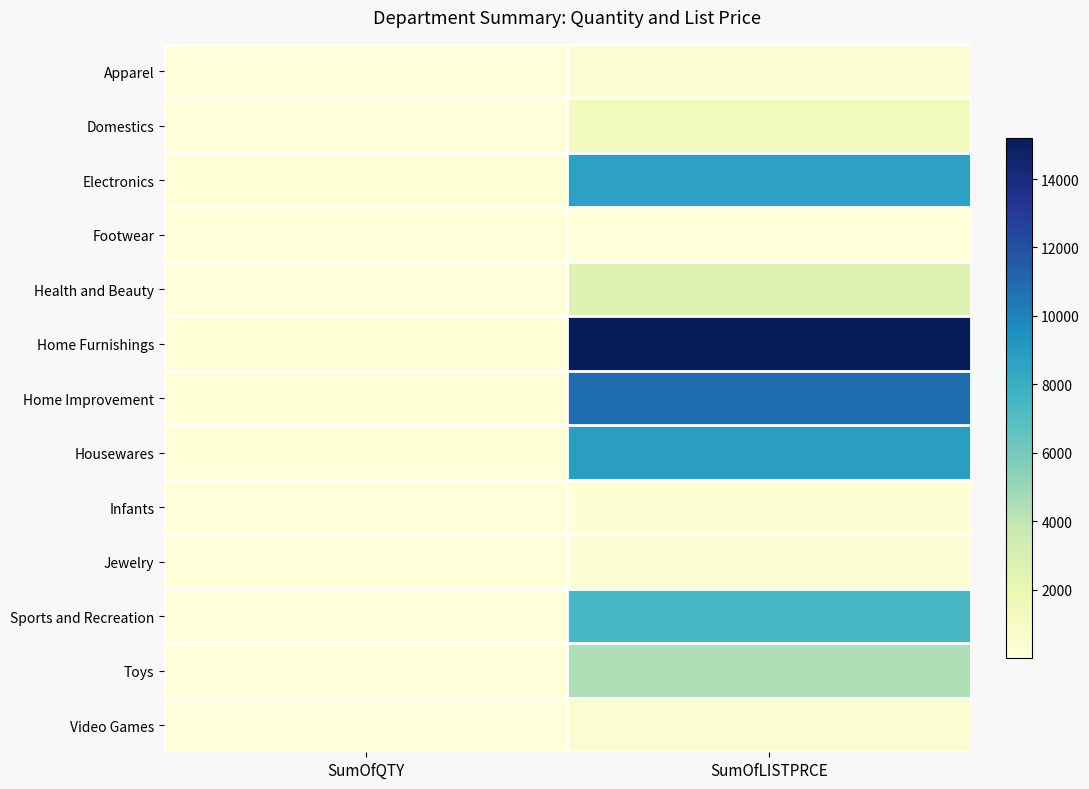

Which label corresponds to the largest value in the chart?

SumOfLISTPRCE